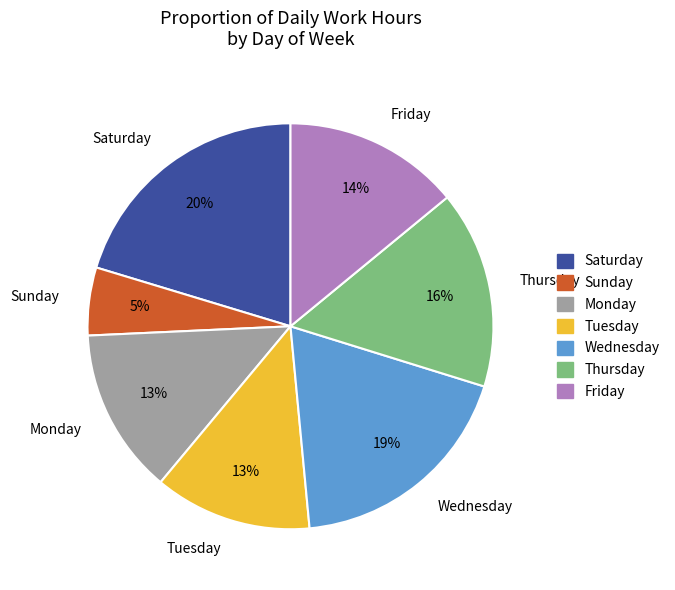

To the nearest percent, what is the difference between the largest and smallest slice percentages?

15%